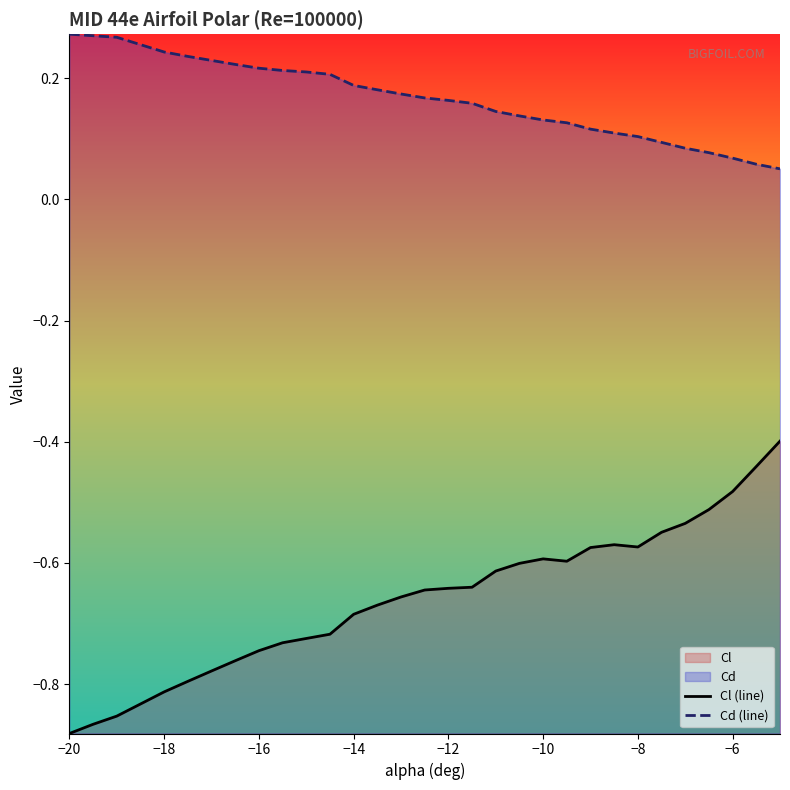

Reading left to right, what are all the values shown in this chart?

Cl (line): -0.9	-0.9	-0.9	-0.8	-0.8	-0.8	-0.8	-0.7	-0.7	-0.7	-0.7	-0.7	-0.7	-0.7	-0.6	-0.6	-0.6	-0.6	-0.6	-0.6	-0.6	-0.6	-0.6	-0.6	-0.5	-0.5	-0.5	-0.5	-0.4	-0.4
Cd (line): 0.3	0.3	0.3	0.2	0.2	0.2	0.2	0.2	0.2	0.2	0.2	0.2	0.2	0.2	0.2	0.2	0.2	0.1	0.1	0.1	0.1	0.1	0.1	0.1	0.1	0.1	0.1	0.1	0.1	0.1